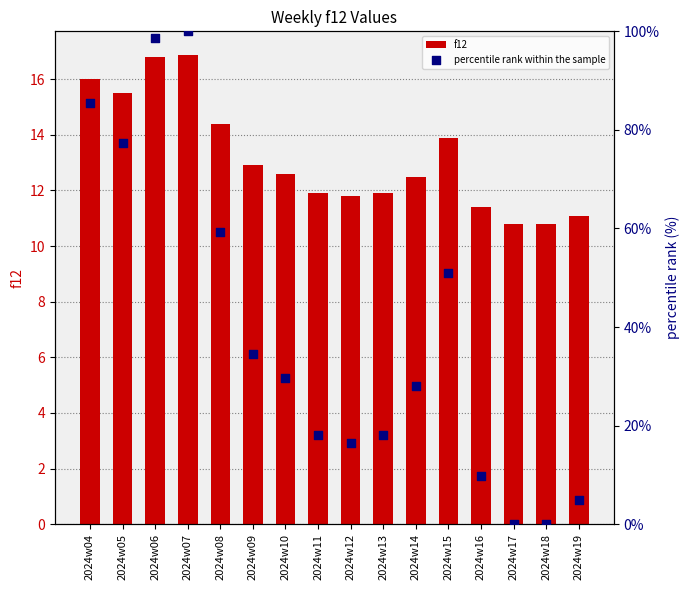

Is the value of percentile rank within the sample at 2024w16 greater than the value of f12 at 2024w14?

No